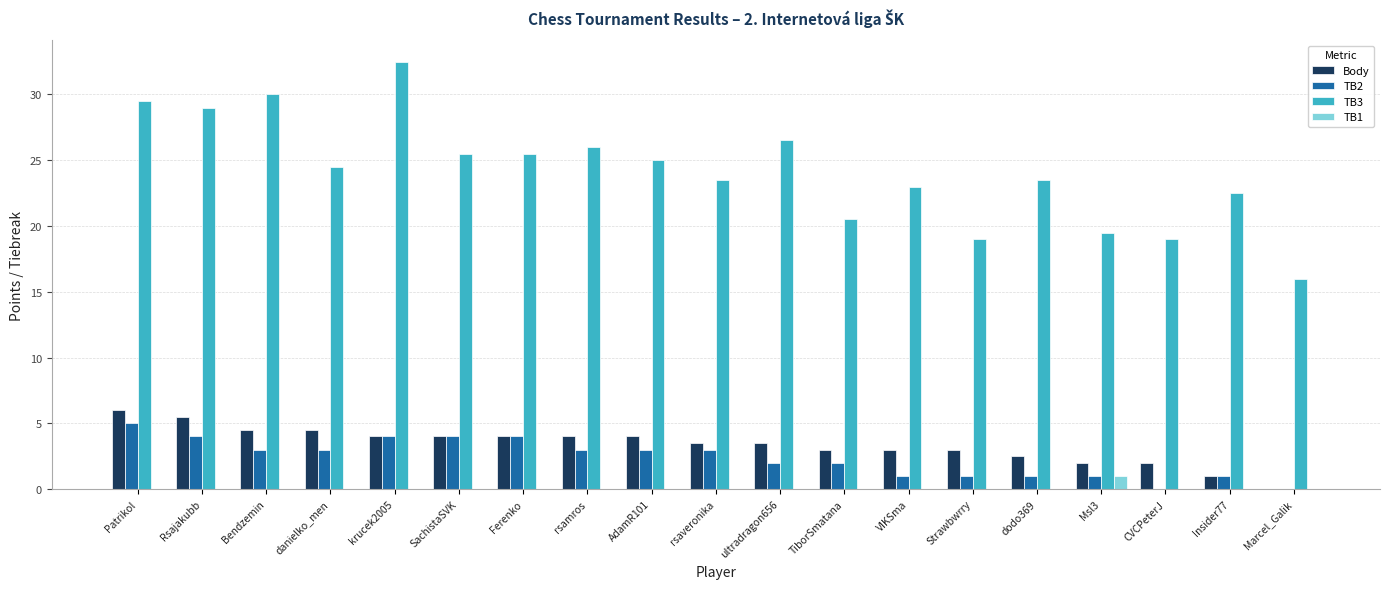

True or false: TB2 has a value of 1.0 at dodo369.

True